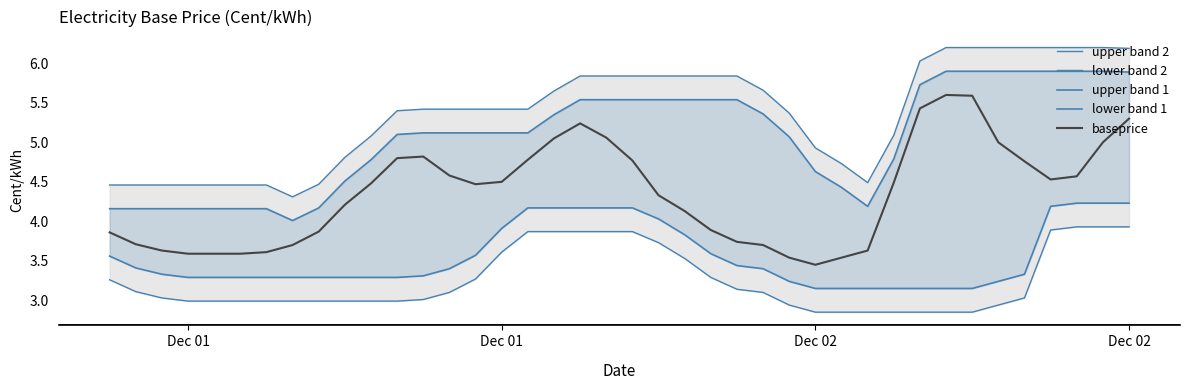

What is the highest value of the baseprice series?

5.6